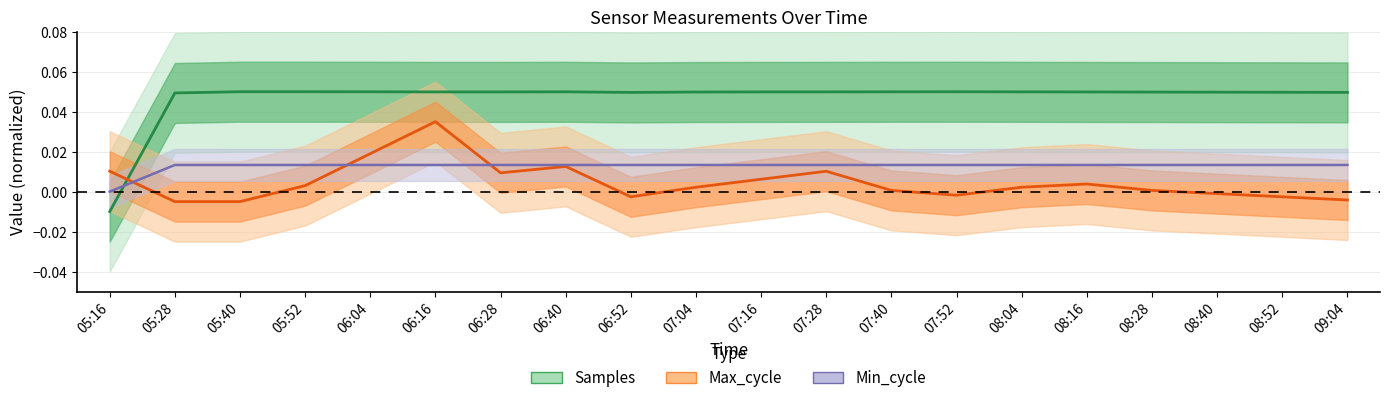

At which category is the sum across all series the highest?

06:16